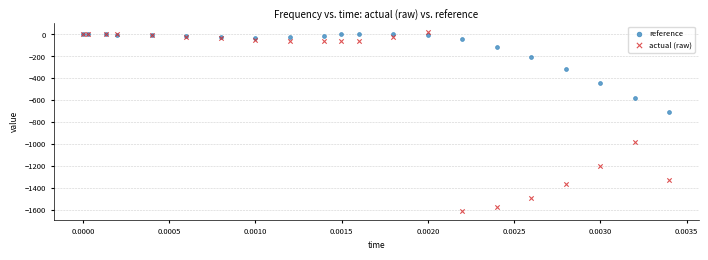

In the reference series, what Y value is closest to -356?

-318.7